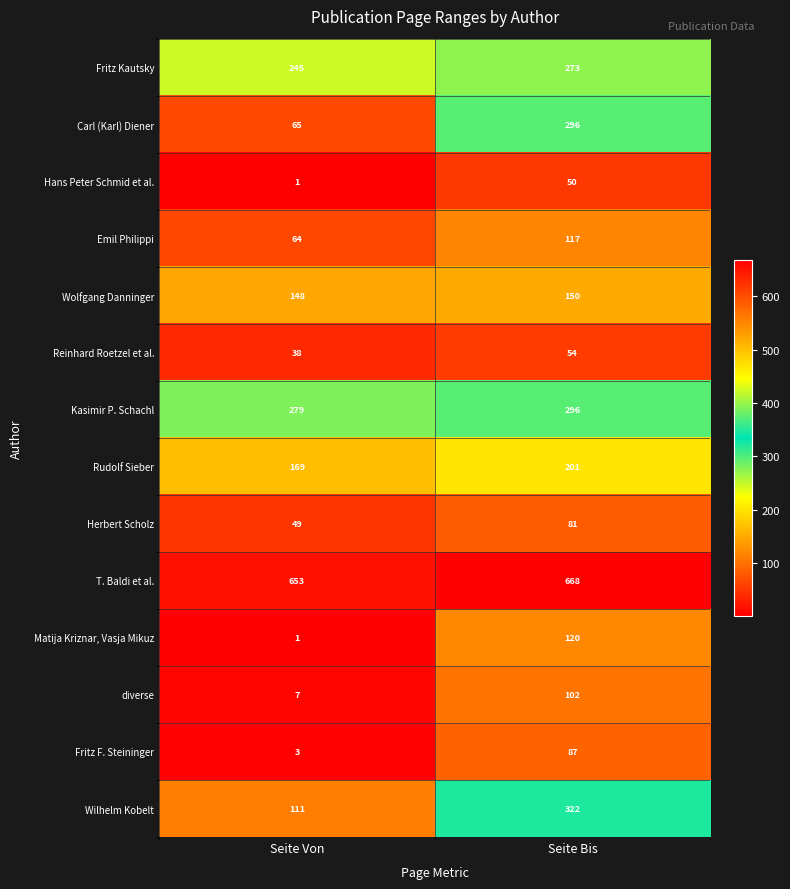

What is the minimum value shown in the chart?

1